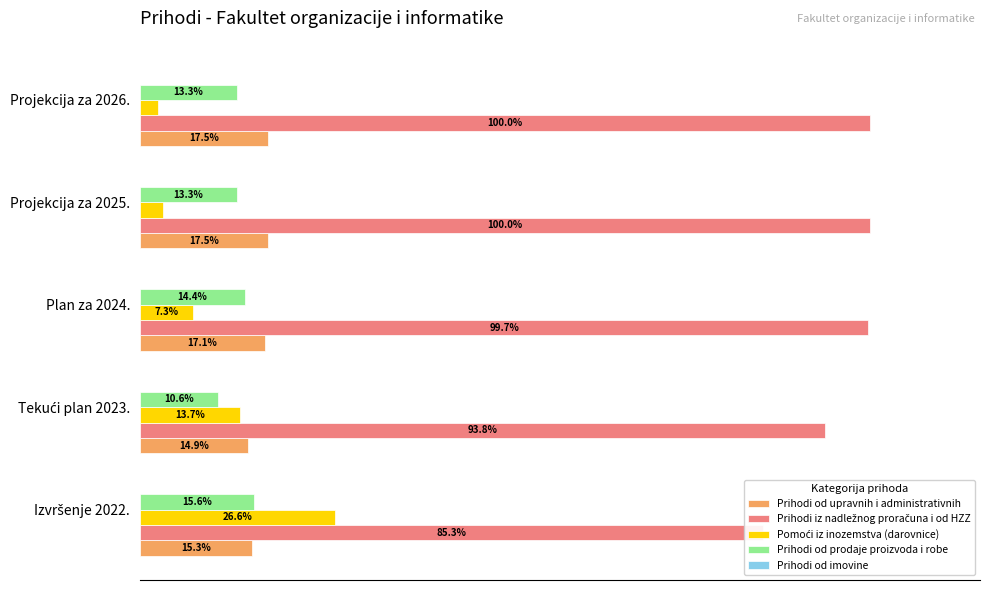

Are the bars grouped side by side (vs. stacked)?

Yes